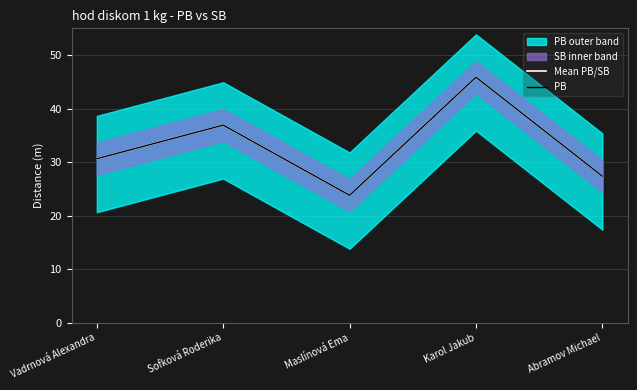

How many data points does each series have?

5